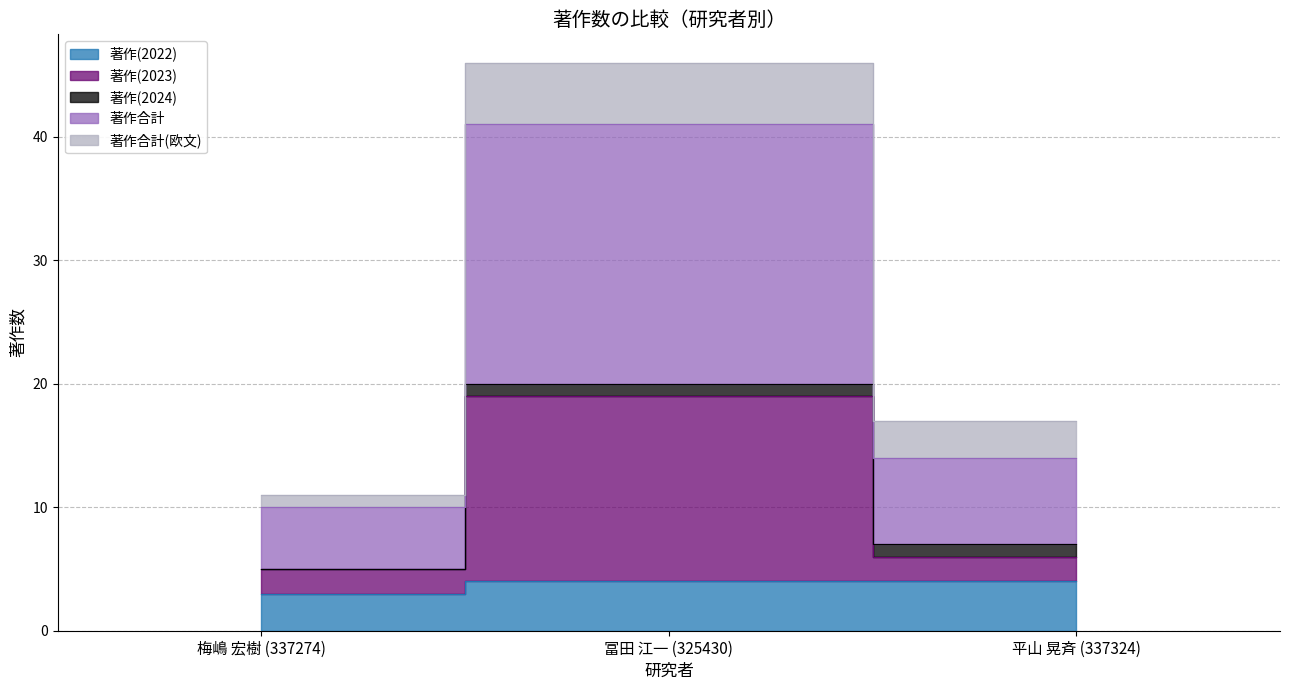

At which category does the chart reach its peak across all series?

冨田 江一 (325430)